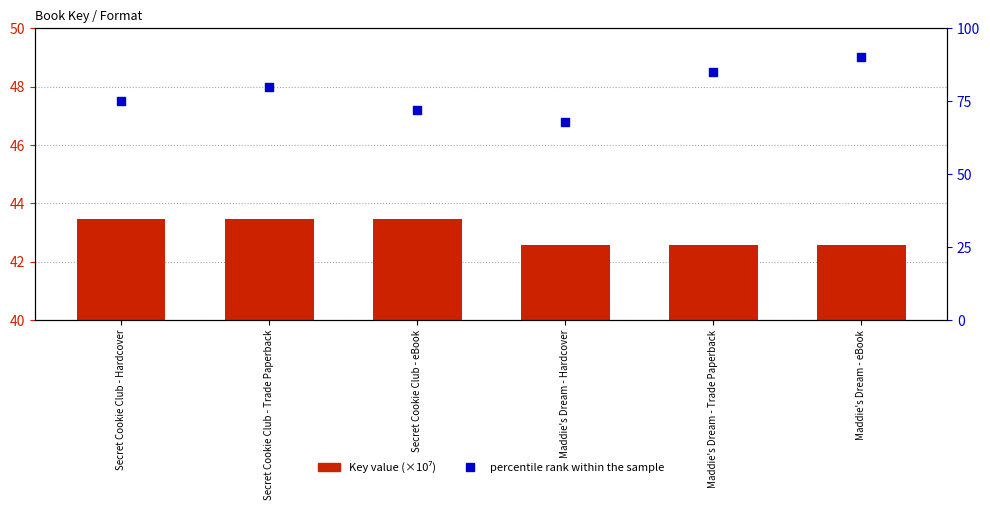

Which series has the largest total across all categories?

percentile rank within the sample